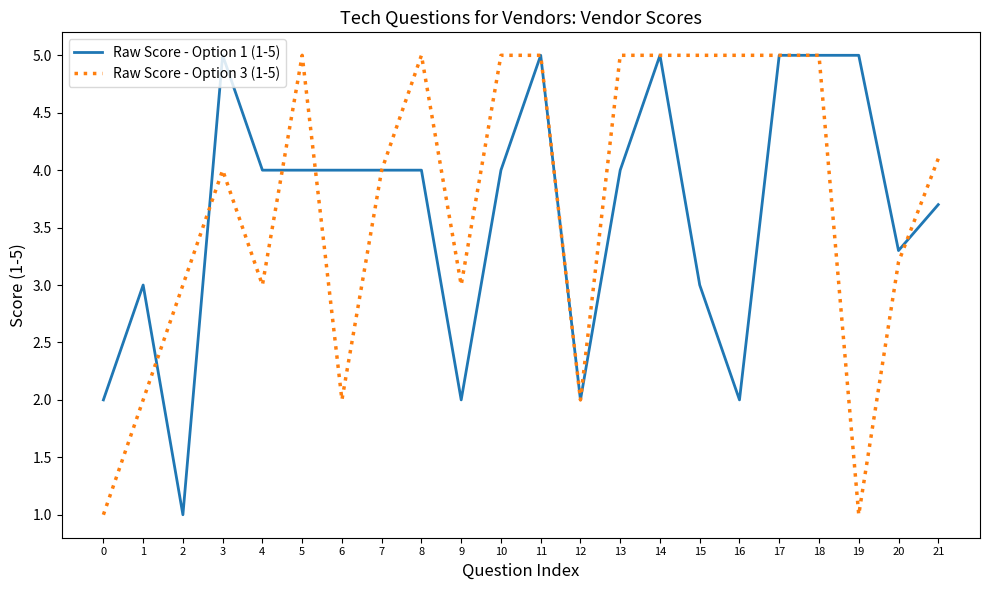

At which category does Raw Score - Option 1 (1-5) reach its first local peak?

1